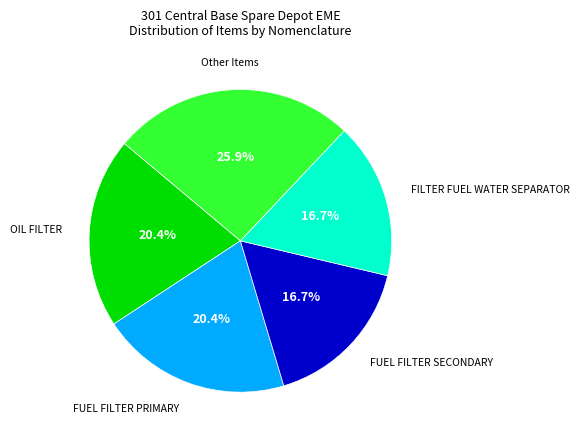

Count the number of slices in the pie.

5